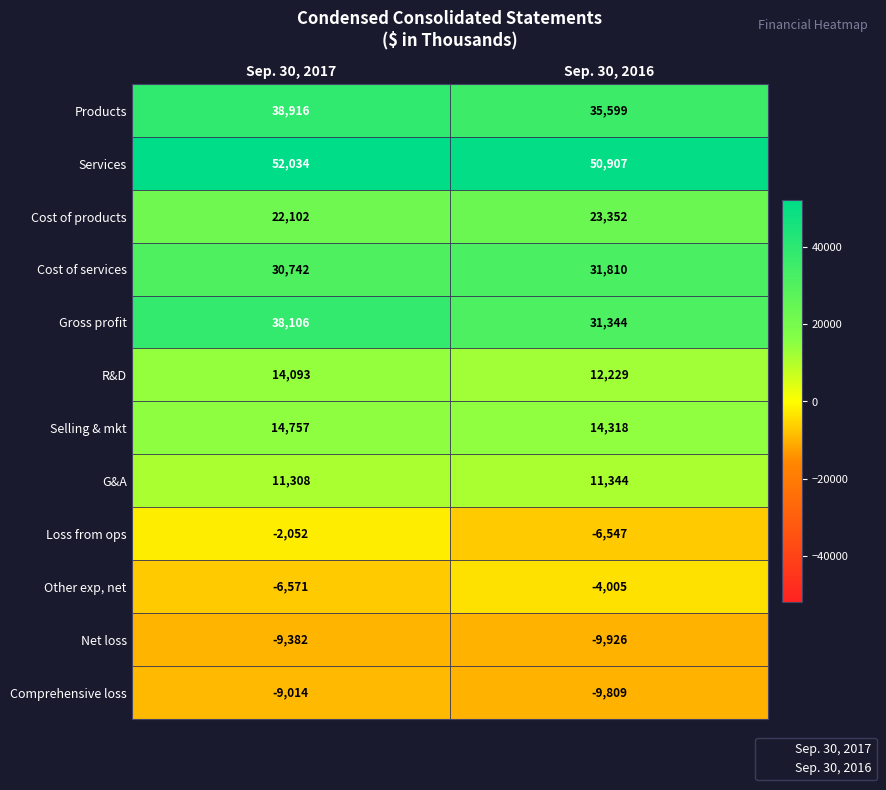

At how many categories does at least one series exceed 41325?

2